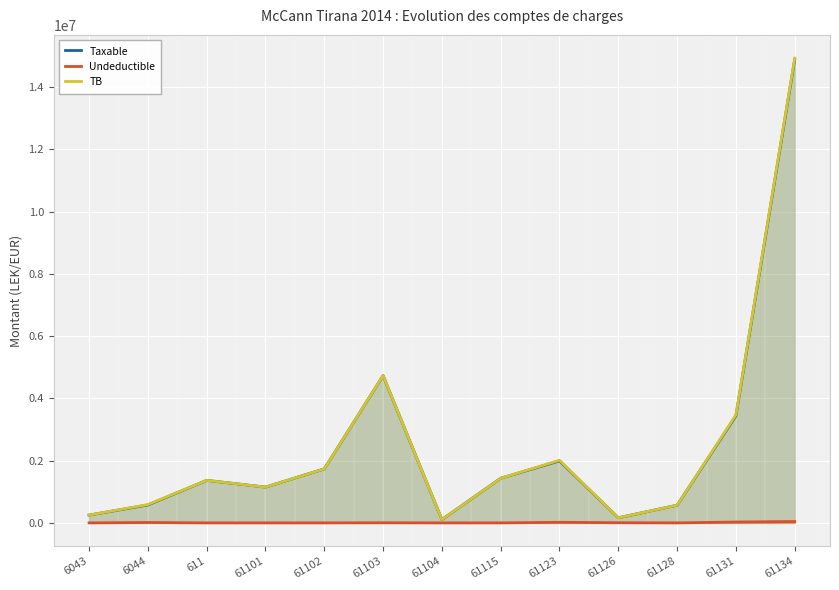

At which category does Taxable reach its first local peak?

611